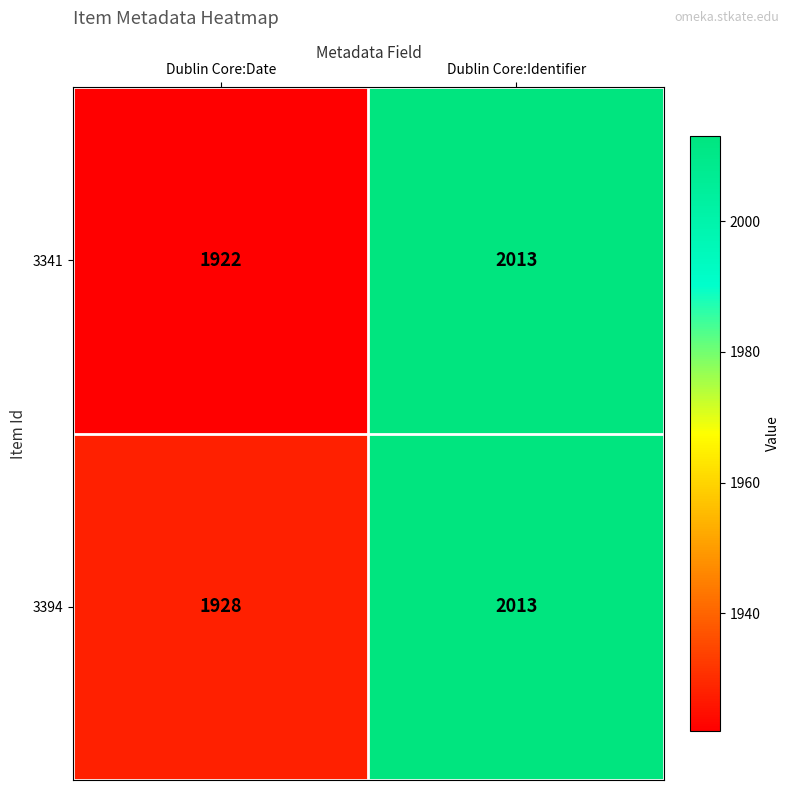

What is the minimum value shown in the chart?

1922